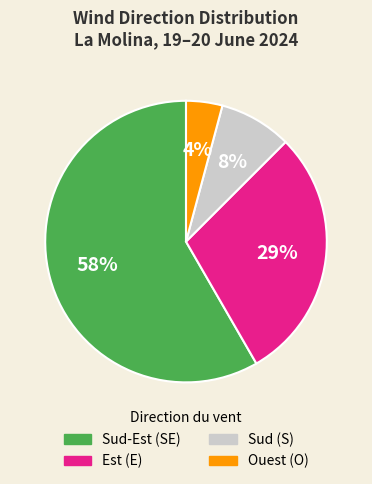

How many slices are in this pie chart?

4